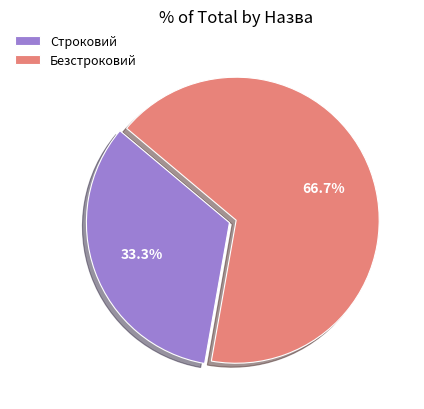

To the nearest percent, what percentage of the pie is Строковий?

33%